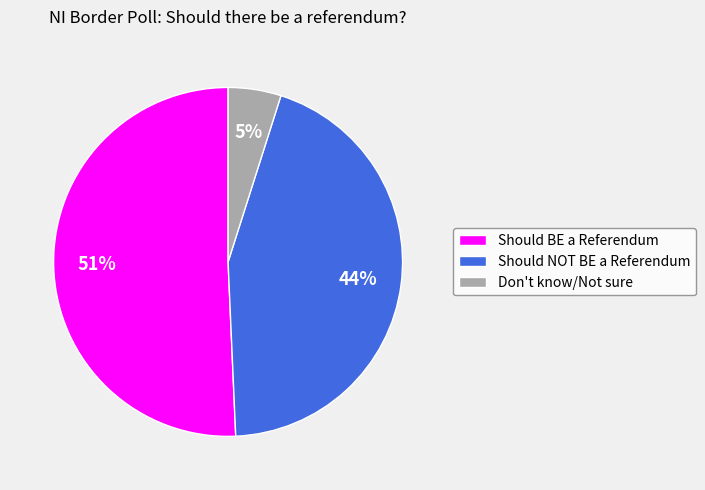

How many segments does this pie chart have?

3